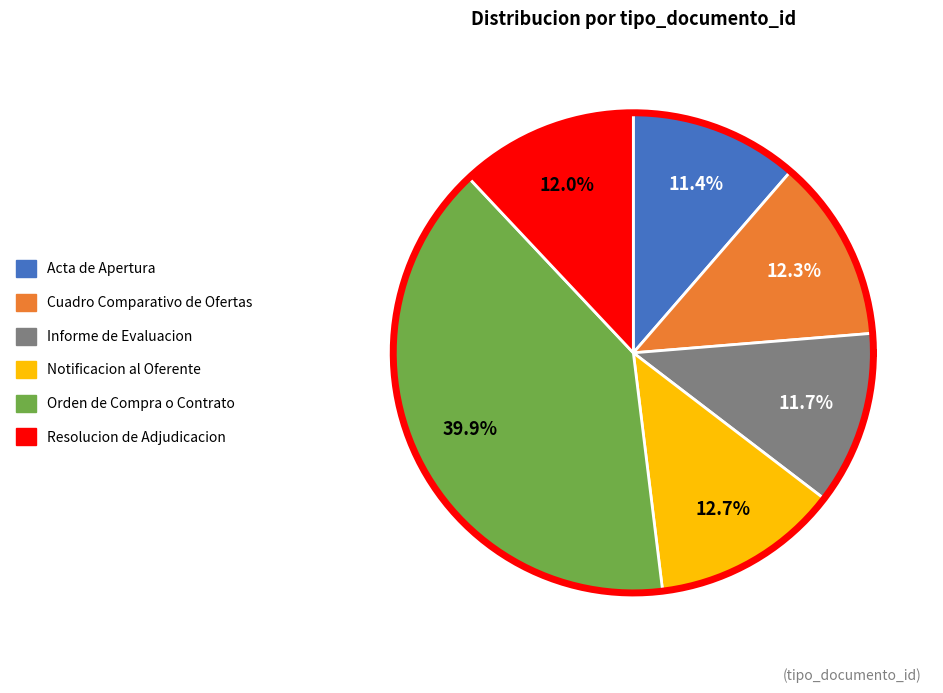

Is there any slice that represents more than half of the pie?

No